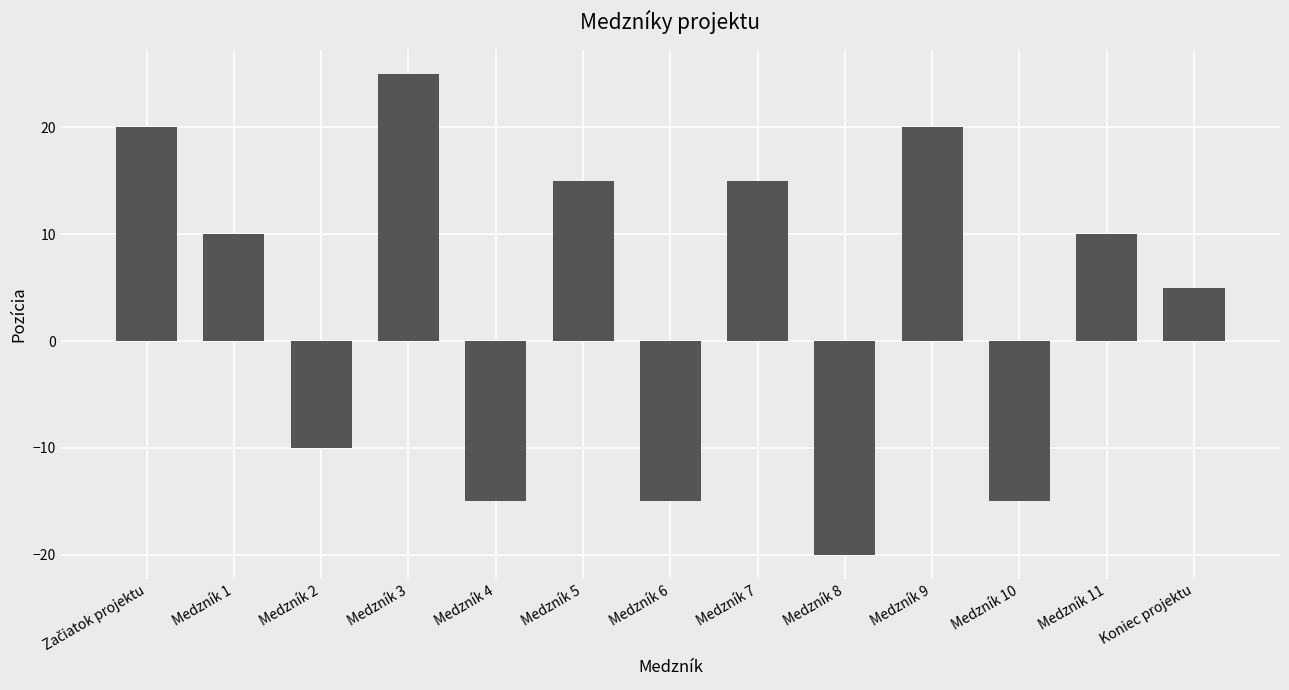

What is the difference between the maximum and minimum values?

45